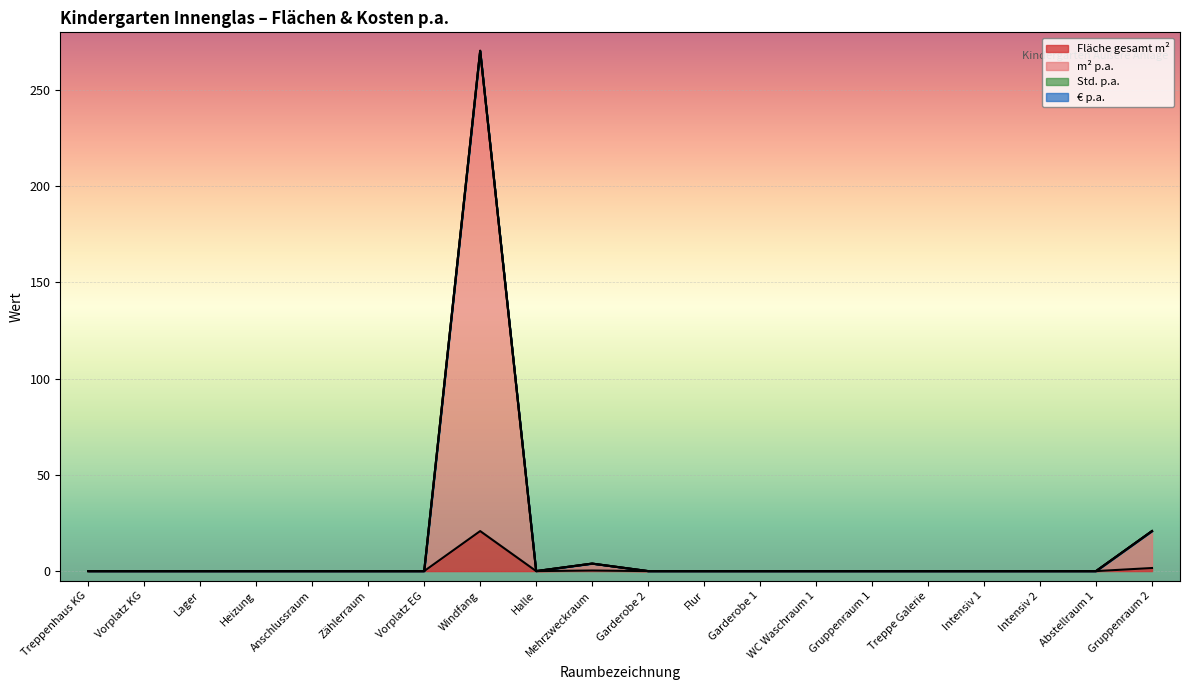

Rank the categories by m² p.a. value from lowest to highest.

Treppenhaus KG, Vorplatz KG, Lager, Heizung, Anschlussraum, Zählerraum, Vorplatz EG, Halle, Garderobe 2, Flur, Garderobe 1, WC Waschraum 1, Gruppenraum 1, Treppe Galerie, Intensiv 1, Intensiv 2, Abstellraum 1, Mehrzweckraum, Gruppenraum 2, Windfang